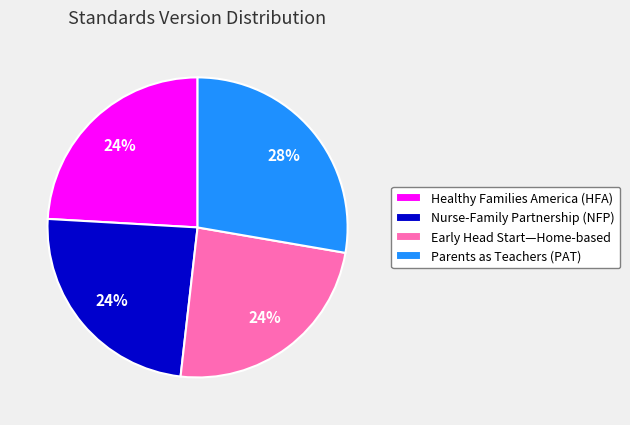

Which has a higher value, Parents as Teachers (PAT) or Healthy Families America (HFA)?

Parents as Teachers (PAT)